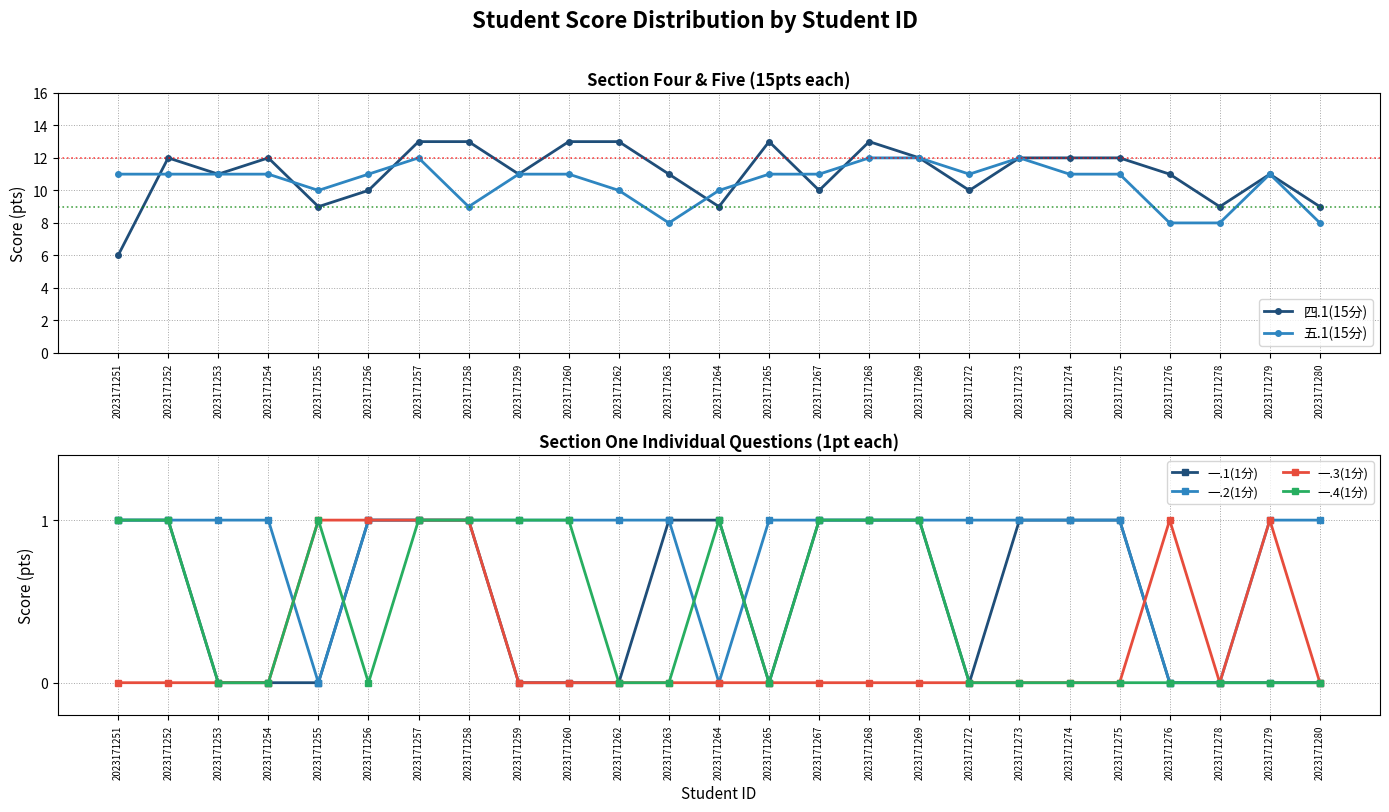

Rank the series by their maximum value, from highest to lowest.

四.1(15分), 五.1(15分), 一.1(1分), 一.2(1分), 一.3(1分), 一.4(1分)